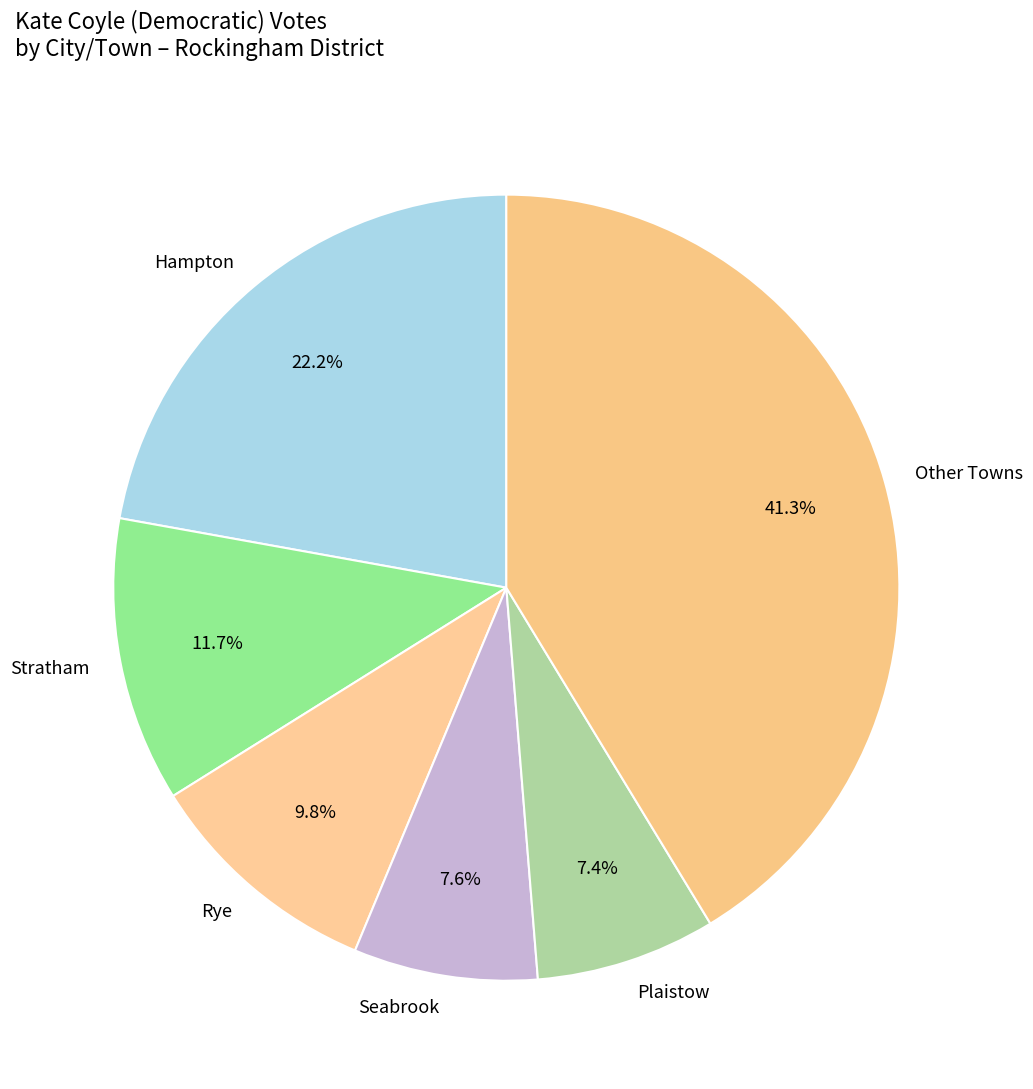

Which category has the biggest portion of the pie?

Other Towns